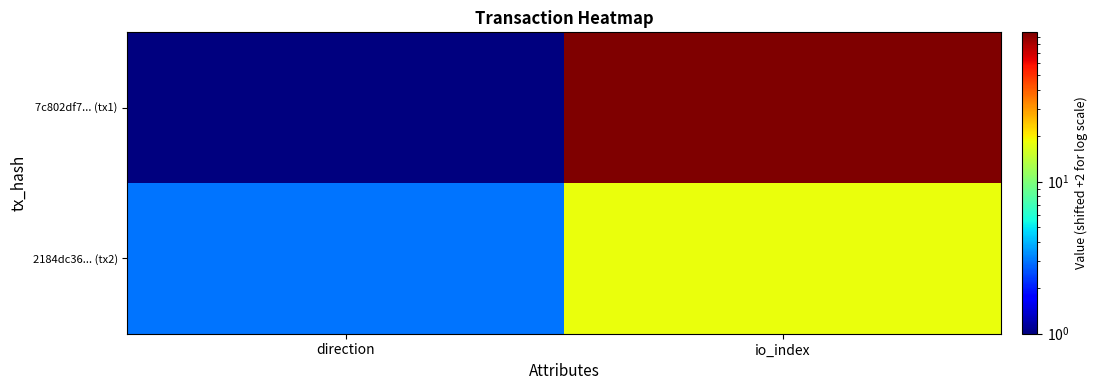

What is the greatest value displayed?

96